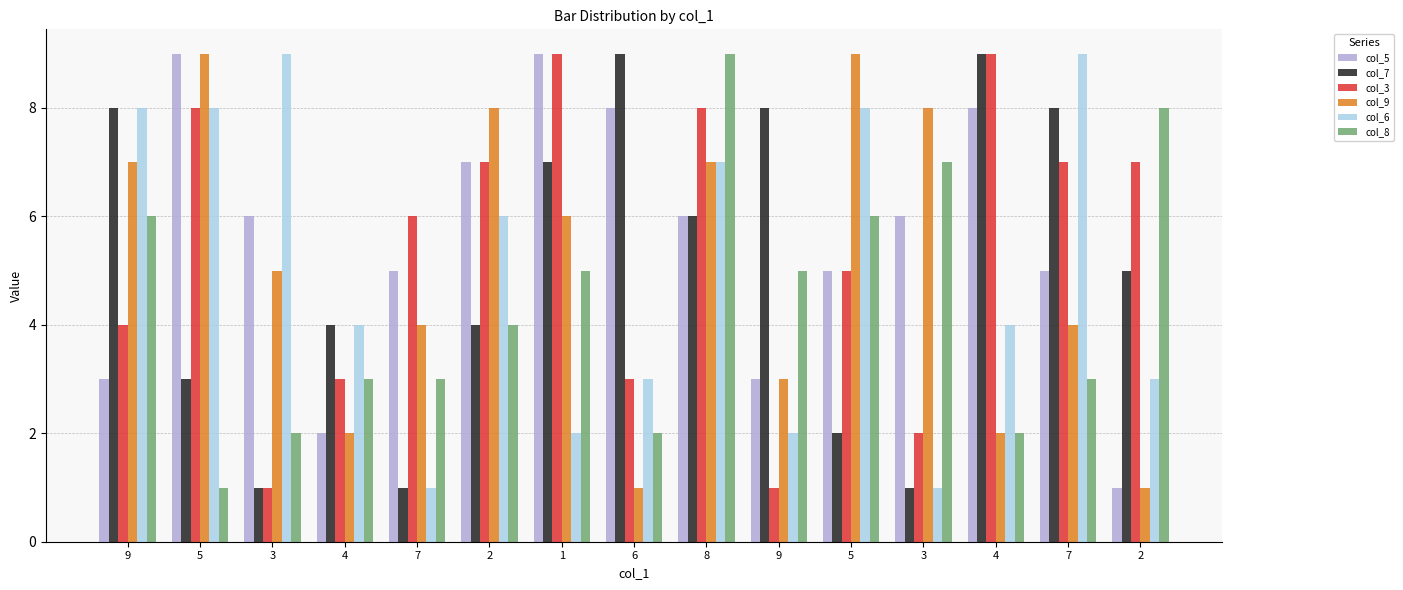

At which label does col_9 first exceed 5?

9